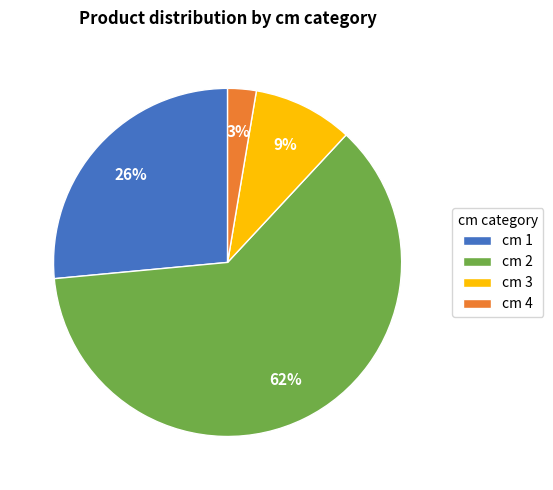

How many slices are in this pie chart?

4